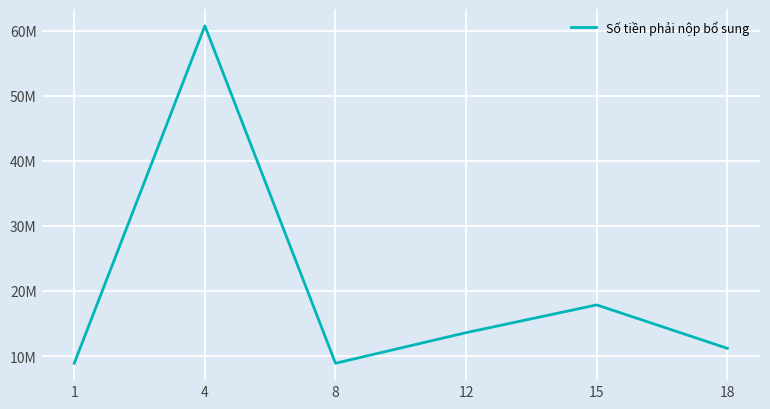

The value at 18 is 11183333.3. True or false?

True